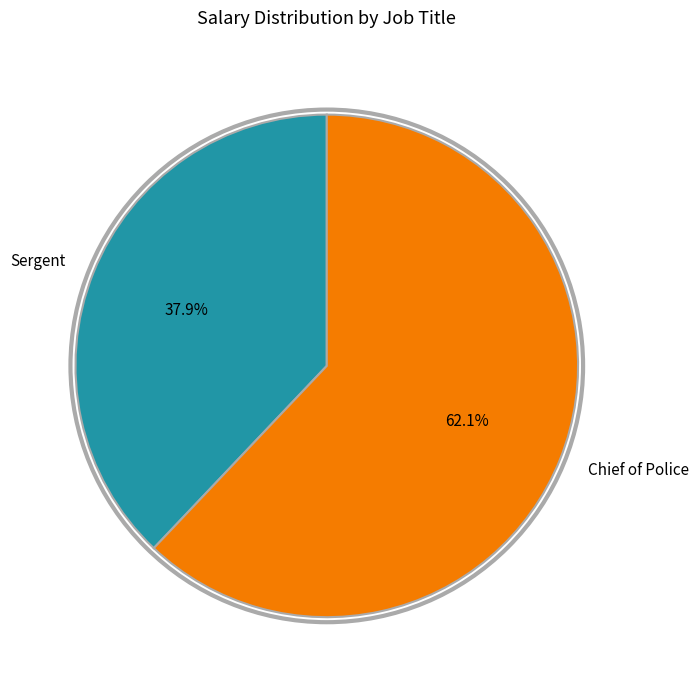

Approximately how many times larger is the value at Sergent compared to Chief of Police?

0.6